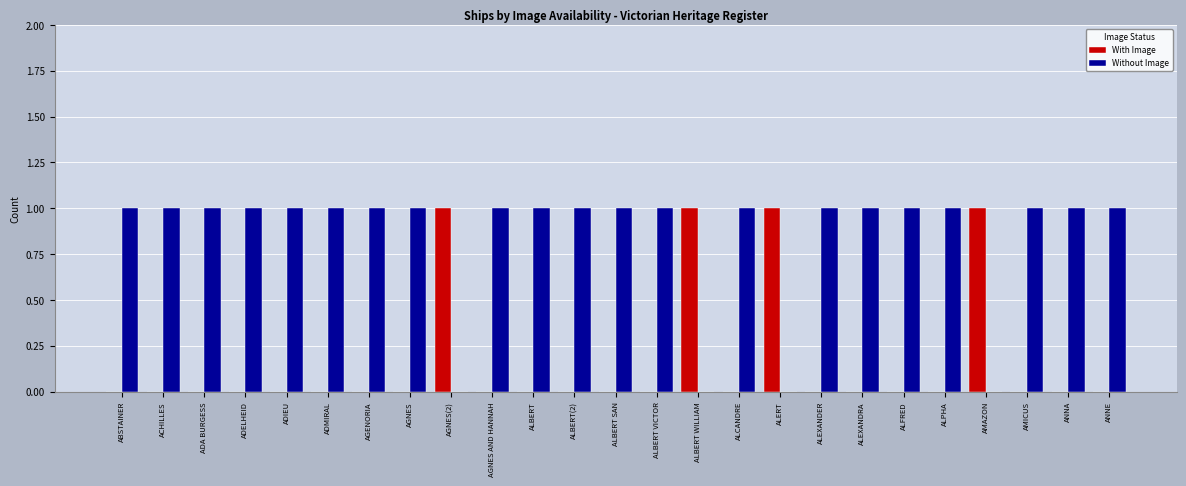

Is it true that Without Image equals 2 at ALPHA?

False